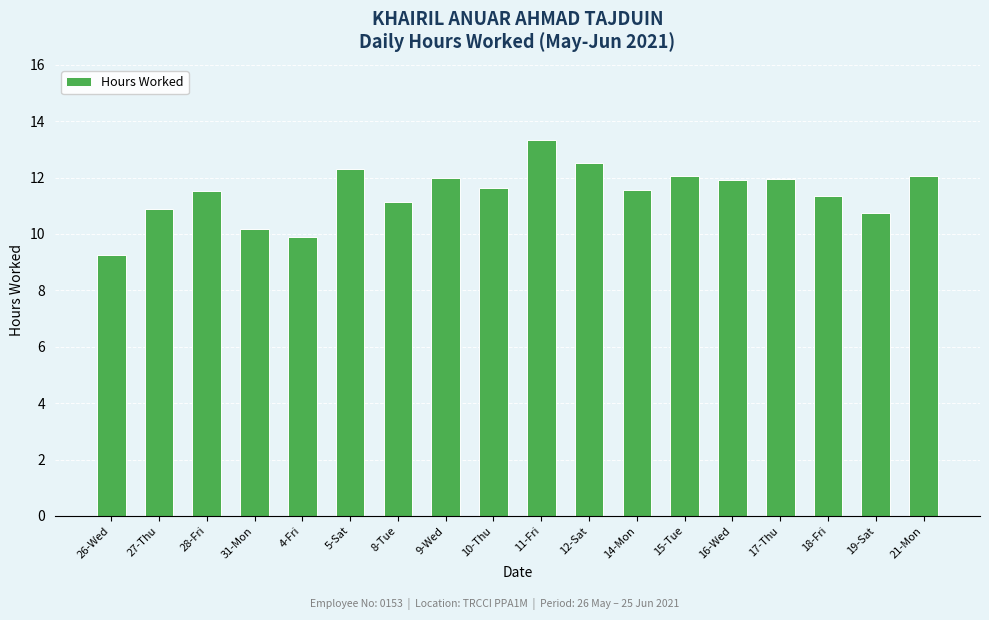

Approximately how many times larger is the value at 21-Mon compared to 8-Tue?

1.1